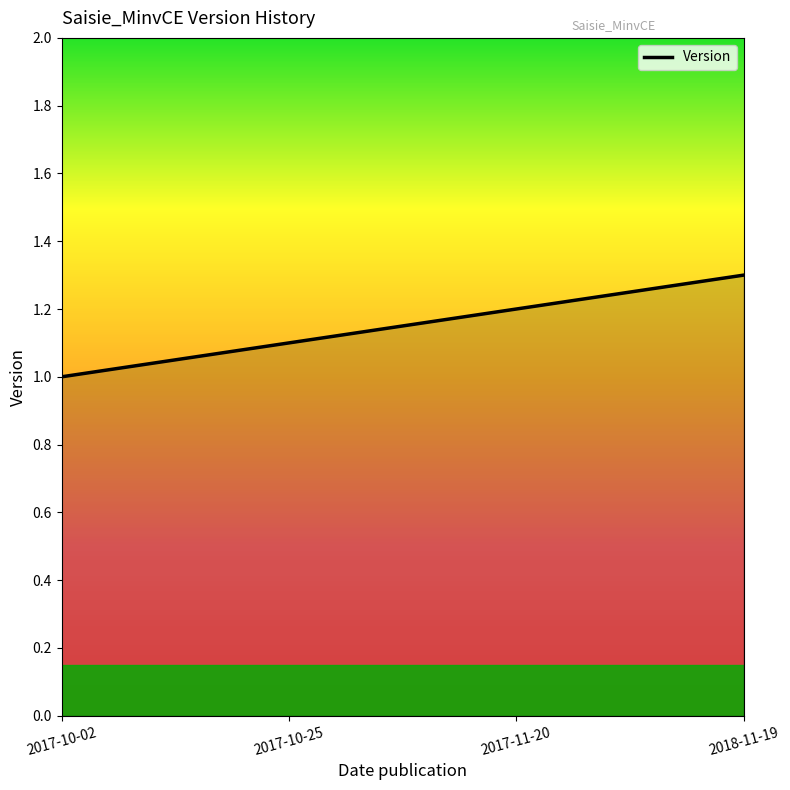

True or false: there are more than 2 points higher than both neighbors.

False